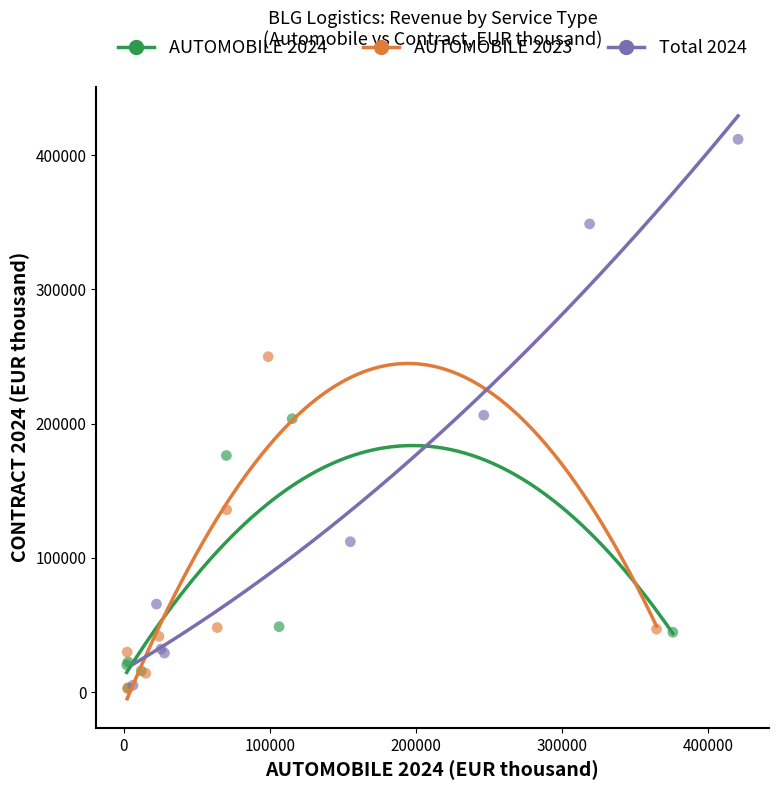

Which series has the widest spread of Y values?

Total 2024